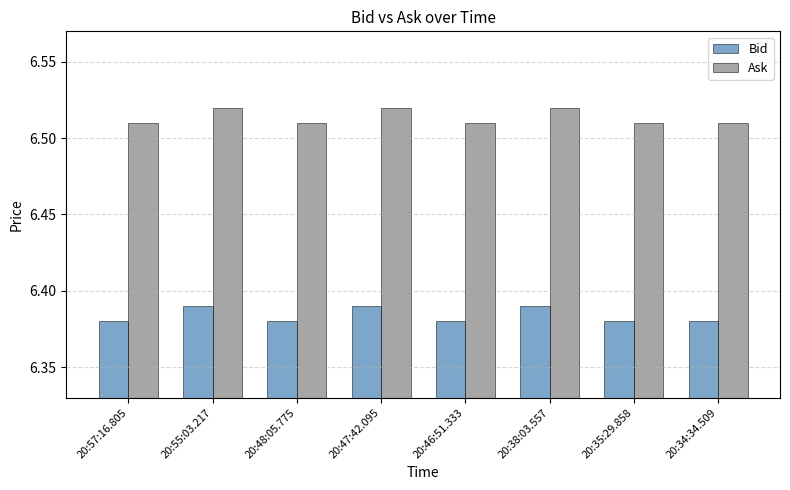

The value of Ask at 20:47:42.095 is 9.4. True or false?

False